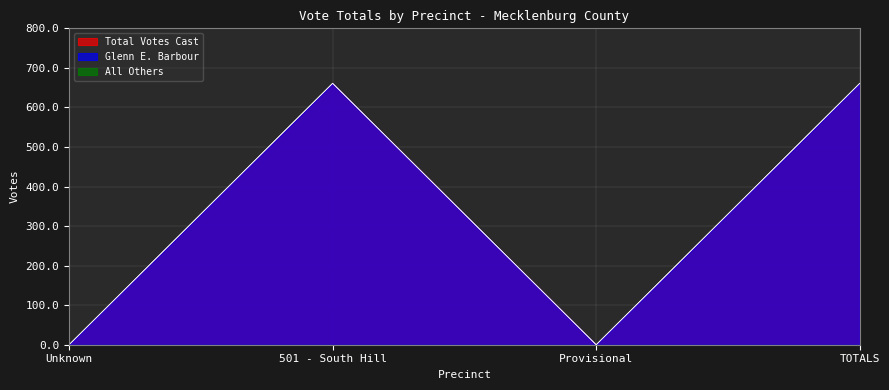

What position from the right is Provisional?

2